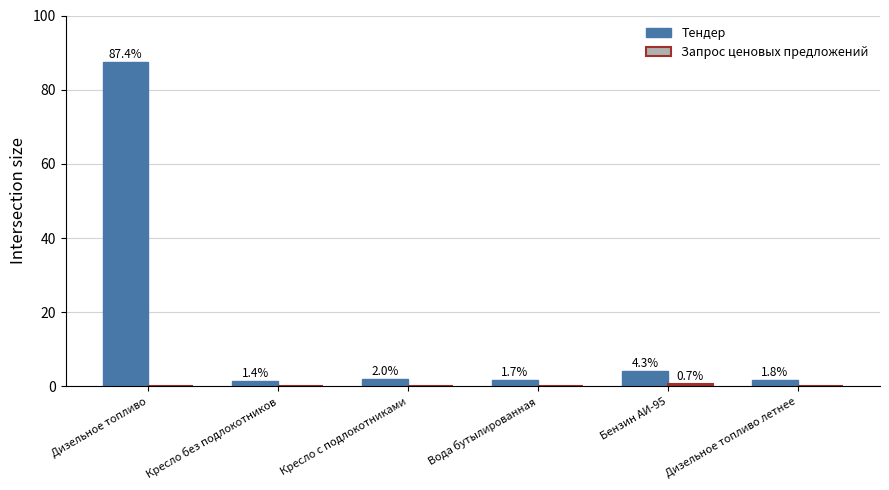

Which series has the largest range (max minus min)?

Тендер